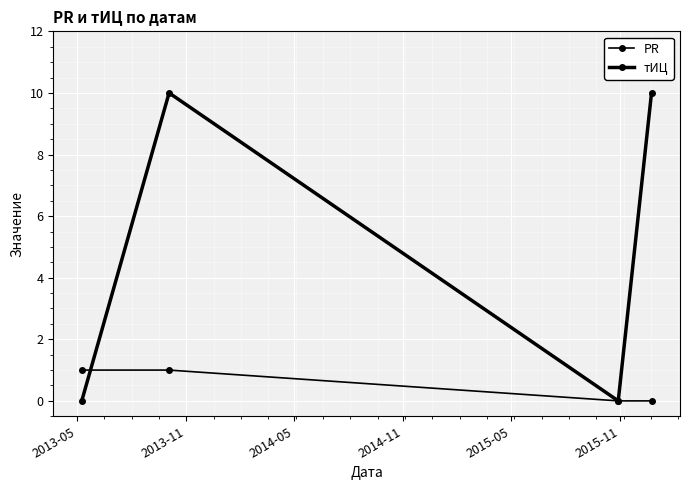

How many categories are shown in the chart?

4